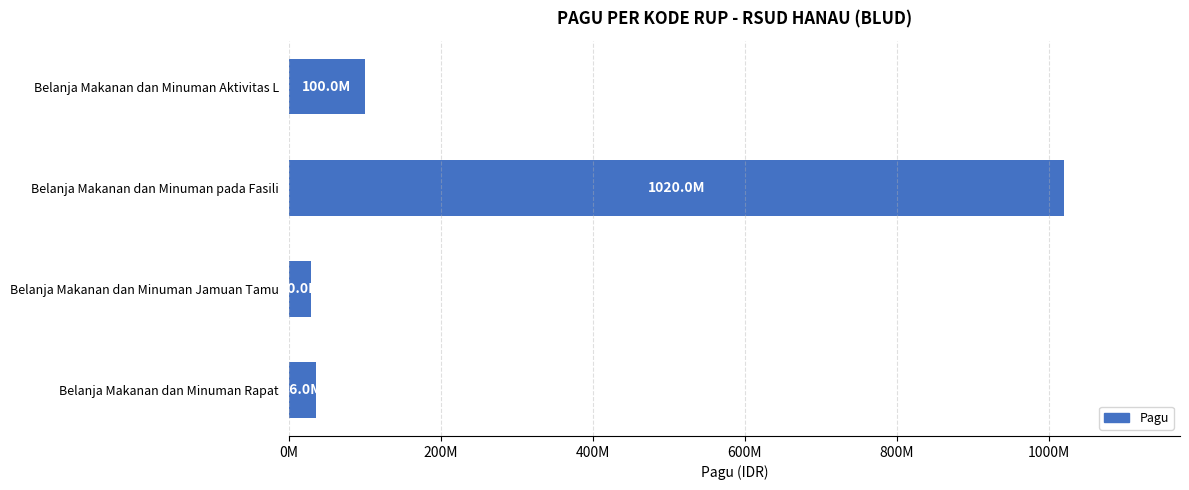

Does the chart contain any negative values?

No